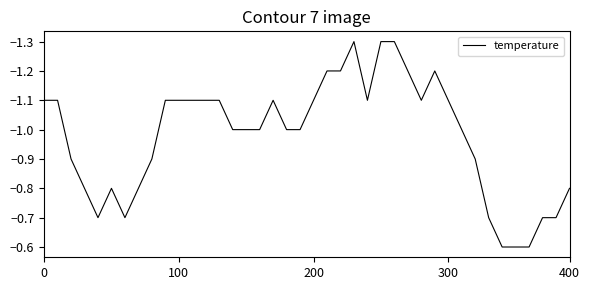

What is the maximum value shown in the chart?

-0.6